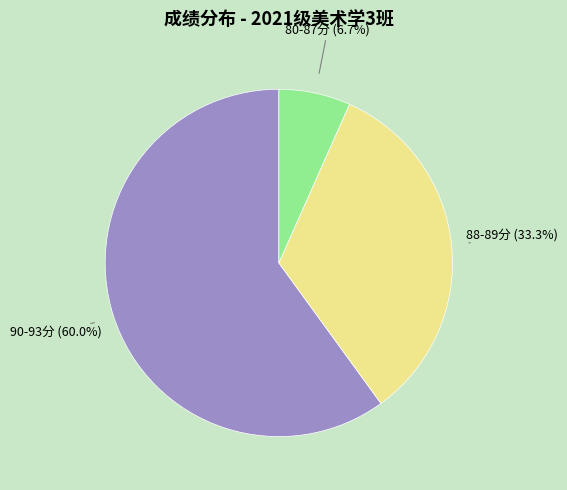

How many slices are in this pie chart?

3